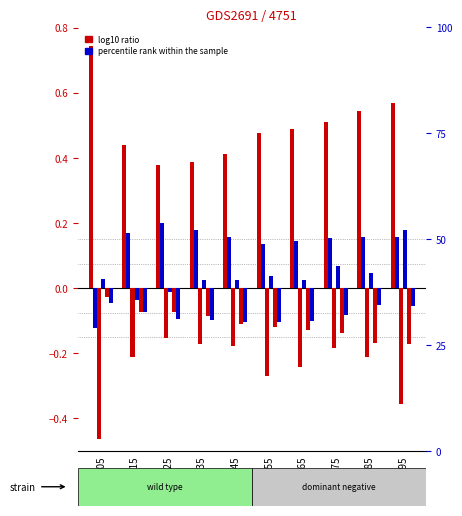

How many bars are there in total?

60